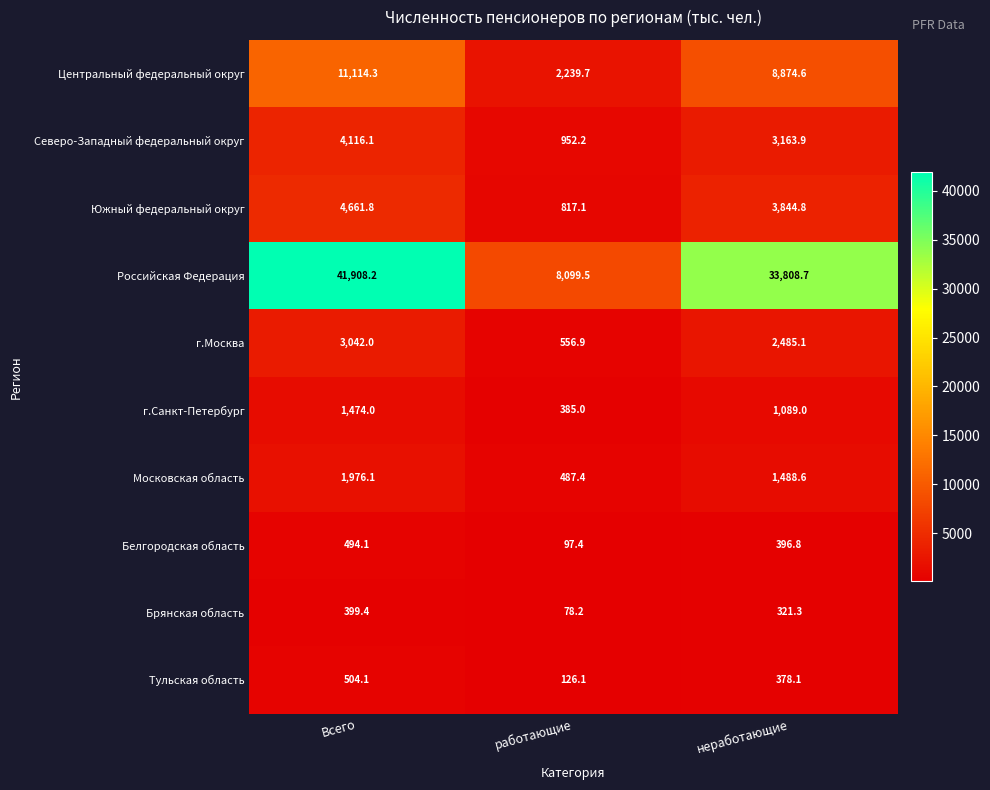

Rank the series by their maximum value, from lowest to highest.

Брянская область, Белгородская область, Тульская область, г.Санкт-Петербург, Московская область, г.Москва, Северо-Западный федеральный округ, Южный федеральный округ, Центральный федеральный округ, Российская Федерация